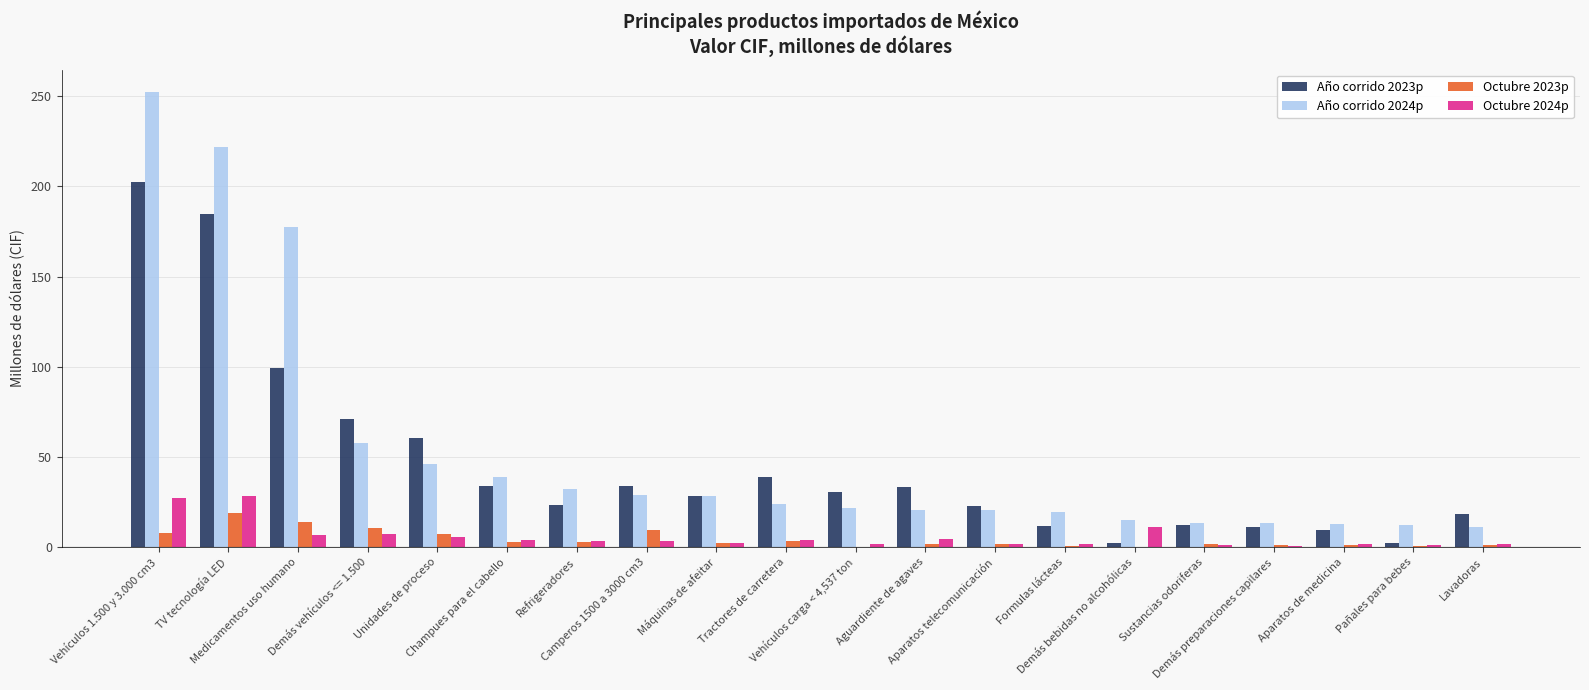

How many distinct data groups are displayed?

4